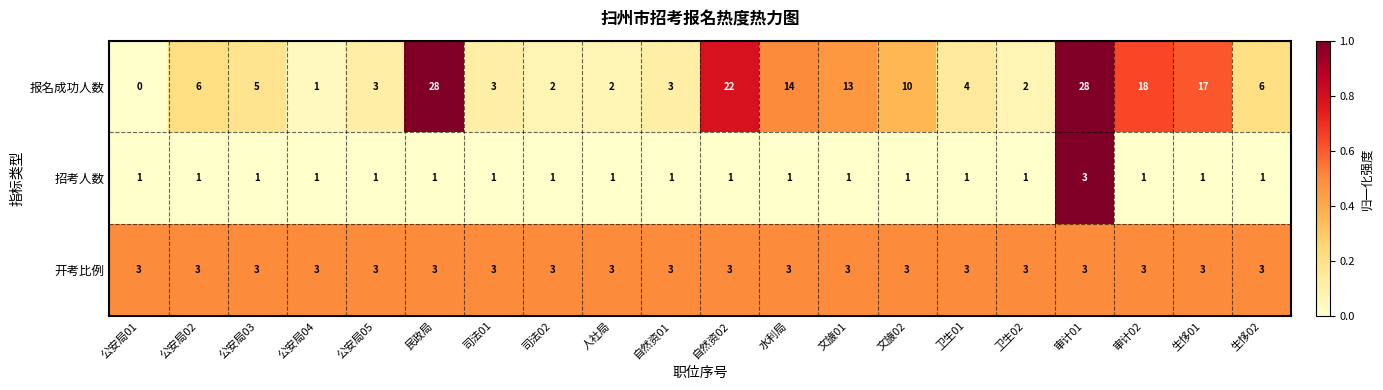

What is the maximum value for 招考人数?

3